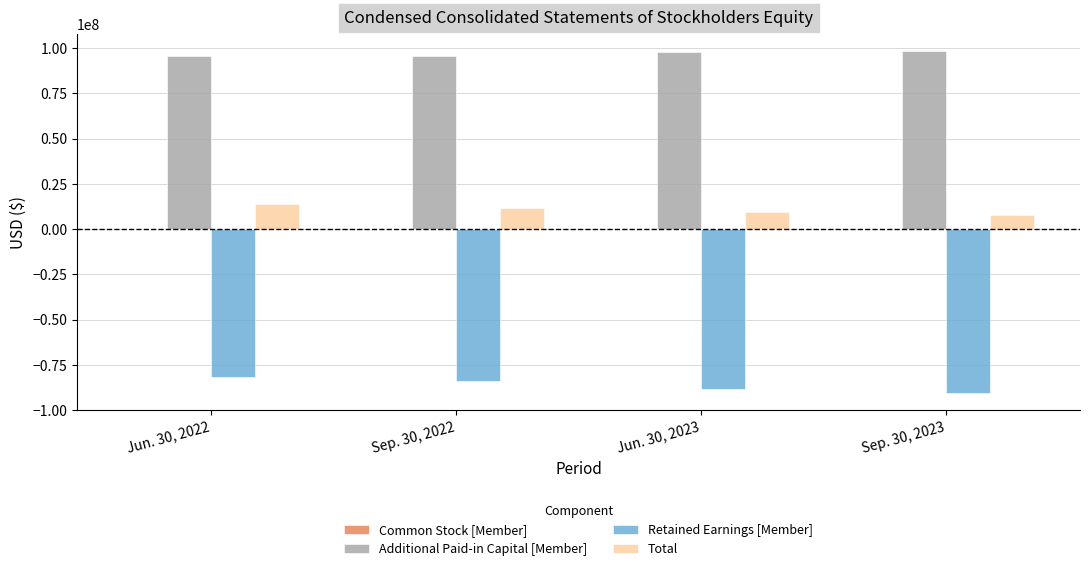

What is the maximum value shown in the chart?

98362000